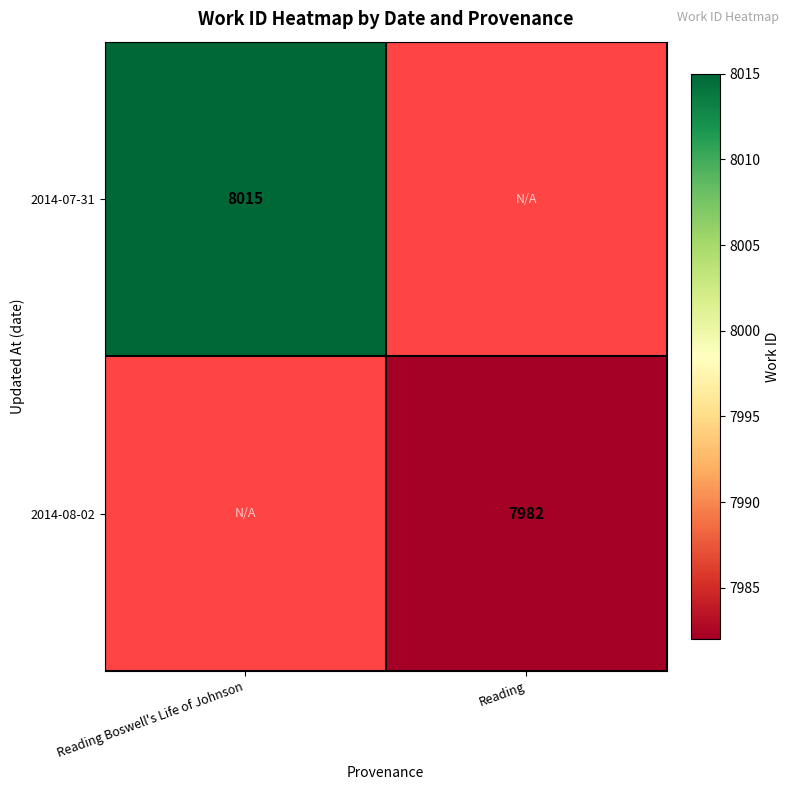

The value of 2014-07-31 at Reading Boswell's Life of Johnson is 2060. True or false?

False